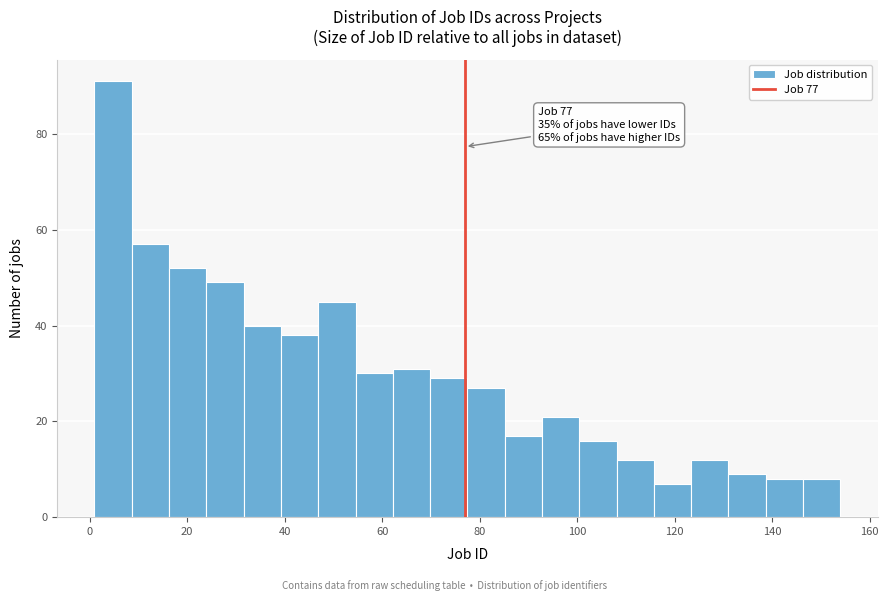

Read against the x-axis, roughly where is the centre of the tallest bar?

4